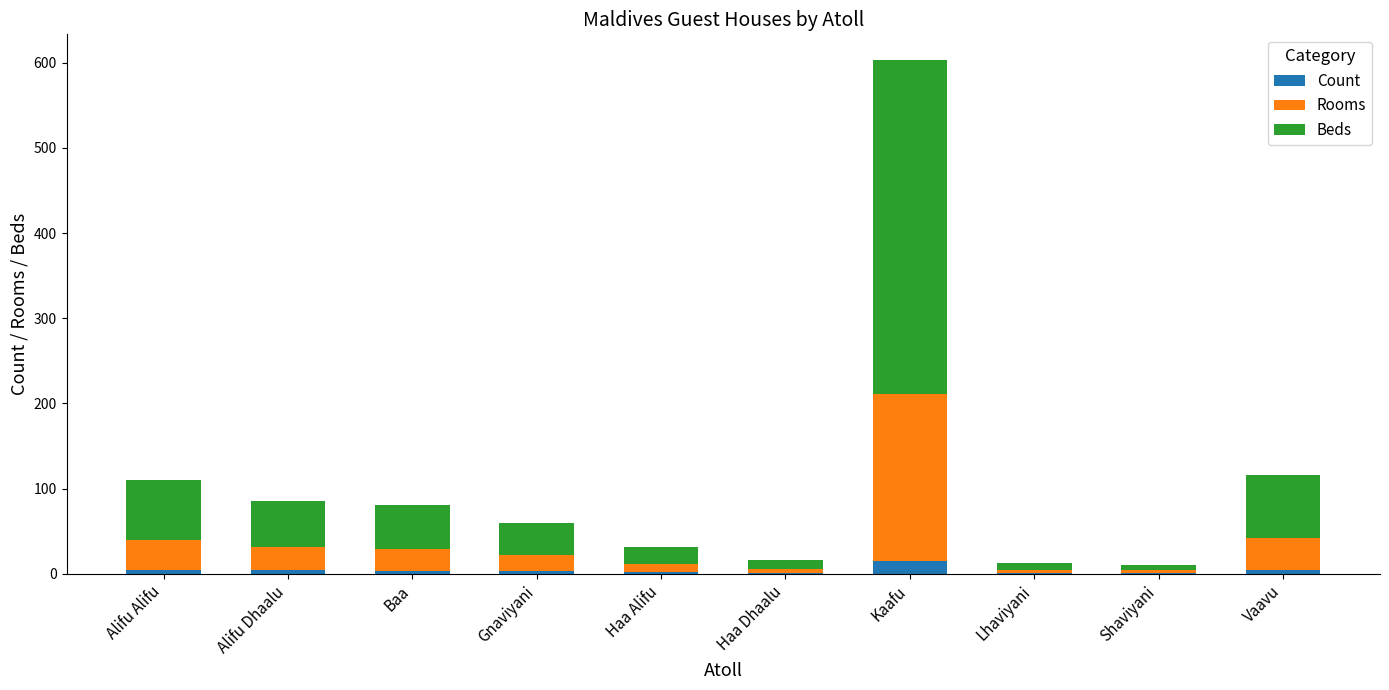

What are all the series names shown in the legend?

Count, Rooms, Beds